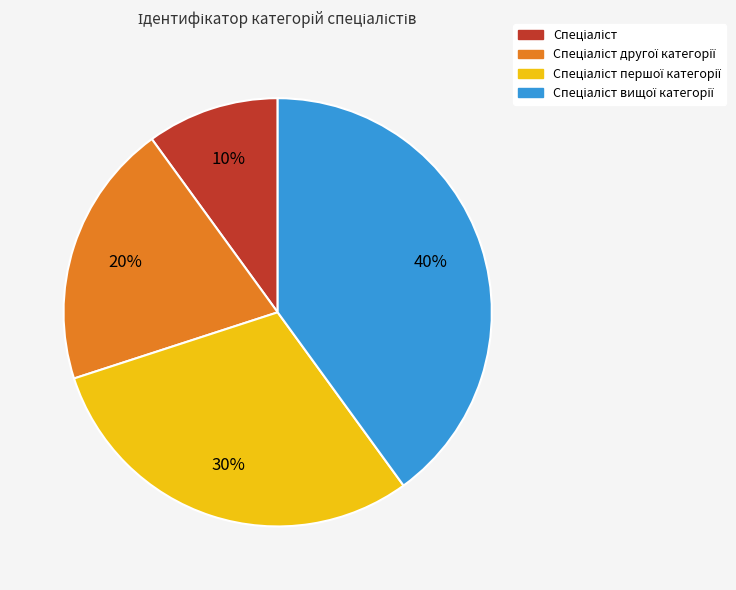

Does any single category account for the majority?

No